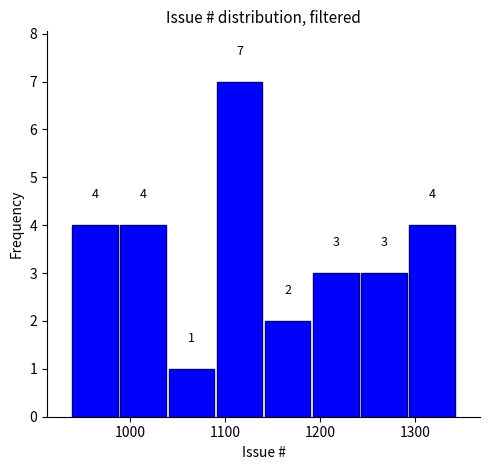

Reading left to right, transcribe this chart: for each bar, give the range it covers on the x-axis and its height. The bar edges are not printed on the chart, so give them approximately, as read against the axis.

940 to 990: 4
990 to 1040: 4
1040 to 1090: 1
1090 to 1140: 7
1140 to 1190: 2
1190 to 1240: 3
1240 to 1290: 3
1290 to 1340: 4